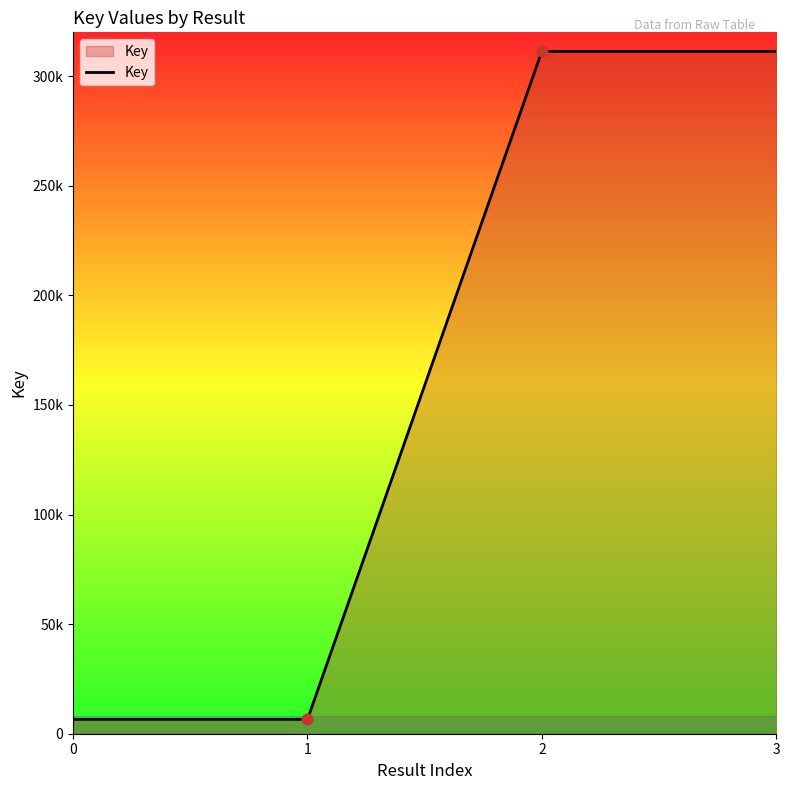

Between 2 and 1, which is larger?

2